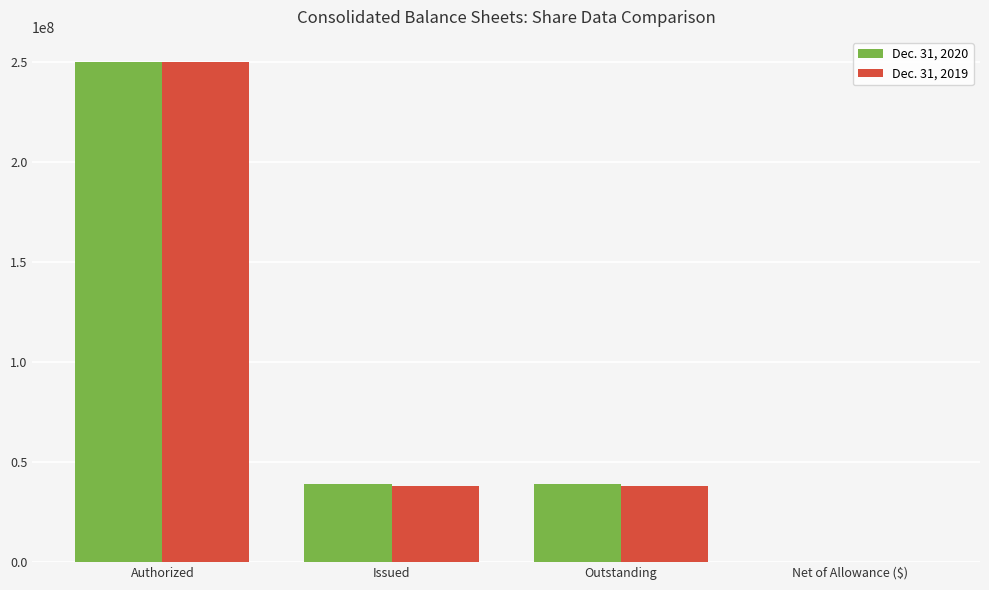

At which label does Dec. 31, 2019 reach its peak?

Authorized